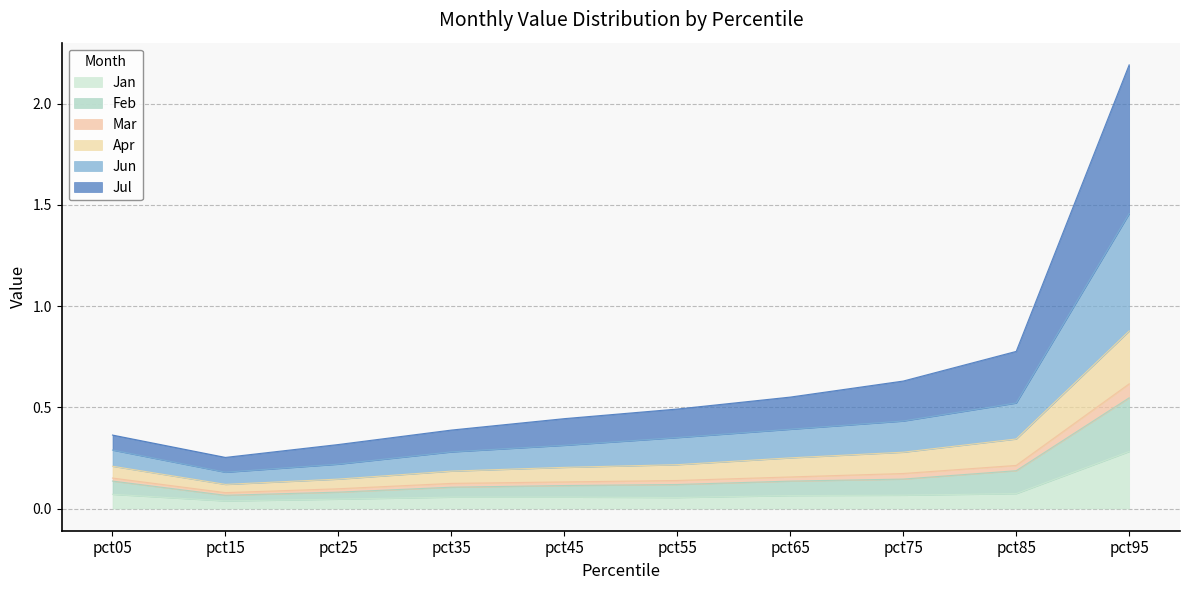

List the labels in order of Apr value, smallest first.

pct15, pct25, pct35, pct05, pct45, pct55, pct65, pct75, pct85, pct95